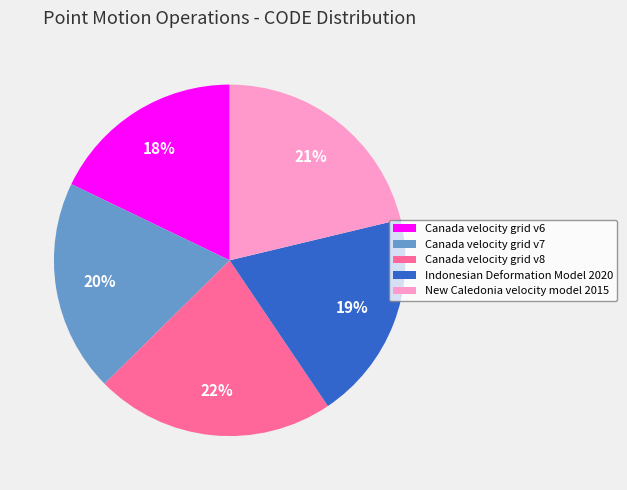

Between Indonesian Deformation Model 2020 and New Caledonia velocity model 2015, which is larger?

New Caledonia velocity model 2015